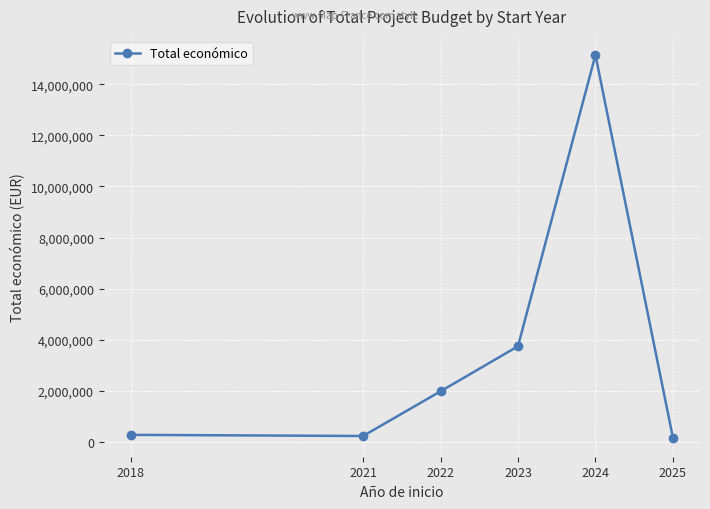

How many lines are shown in the chart?

1